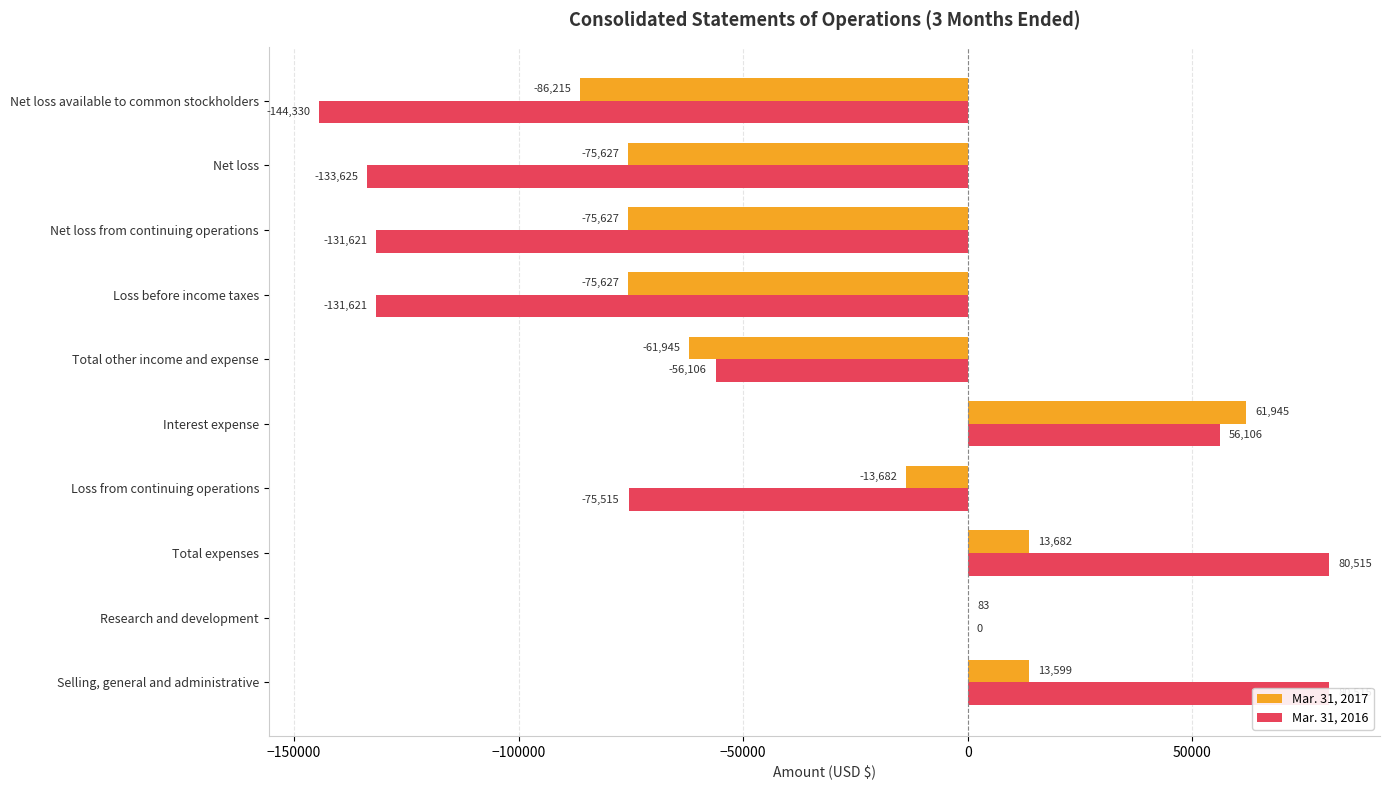

Is it true that Mar. 31, 2016 equals -188249 at Net loss available to common stockholders?

False